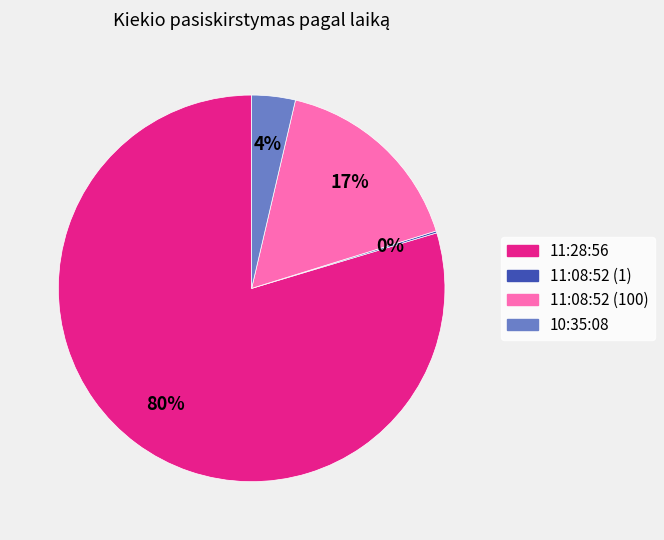

Which has a higher value, 11:08:52 (100) or 11:28:56?

11:28:56